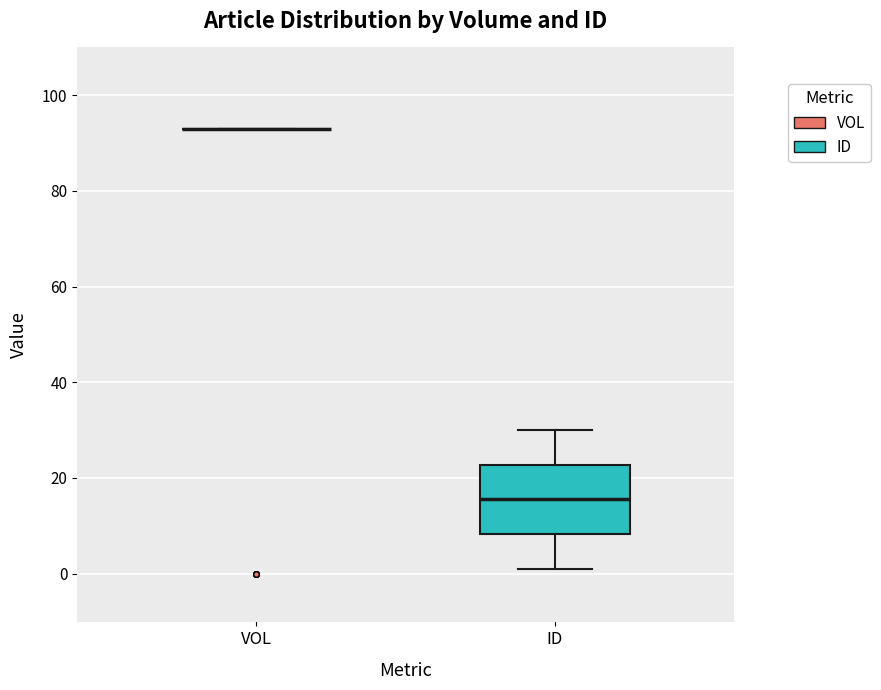

Reading left to right, transcribe this box plot: for each box, give where its median line is, the range the box spans, and where its two whiskers end, as read against the y-axis. The values are not printed on the chart, so give them approximately, as read against the axis.

VOL: box collapsed to a line at 94, whiskers 94 to 94
ID: median 16, box 8 to 22, whiskers 2 to 30